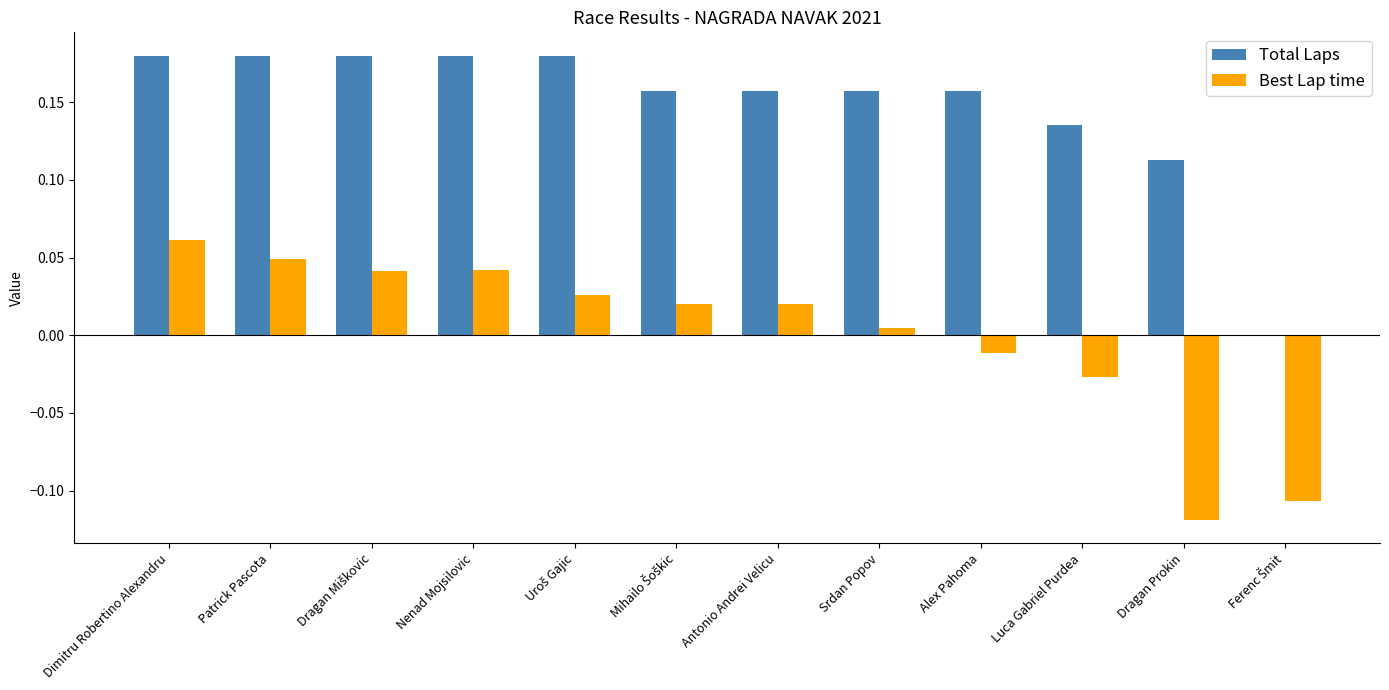

Which series changed the most between Srdan Popov and Dragan Prokin?

Best Lap time